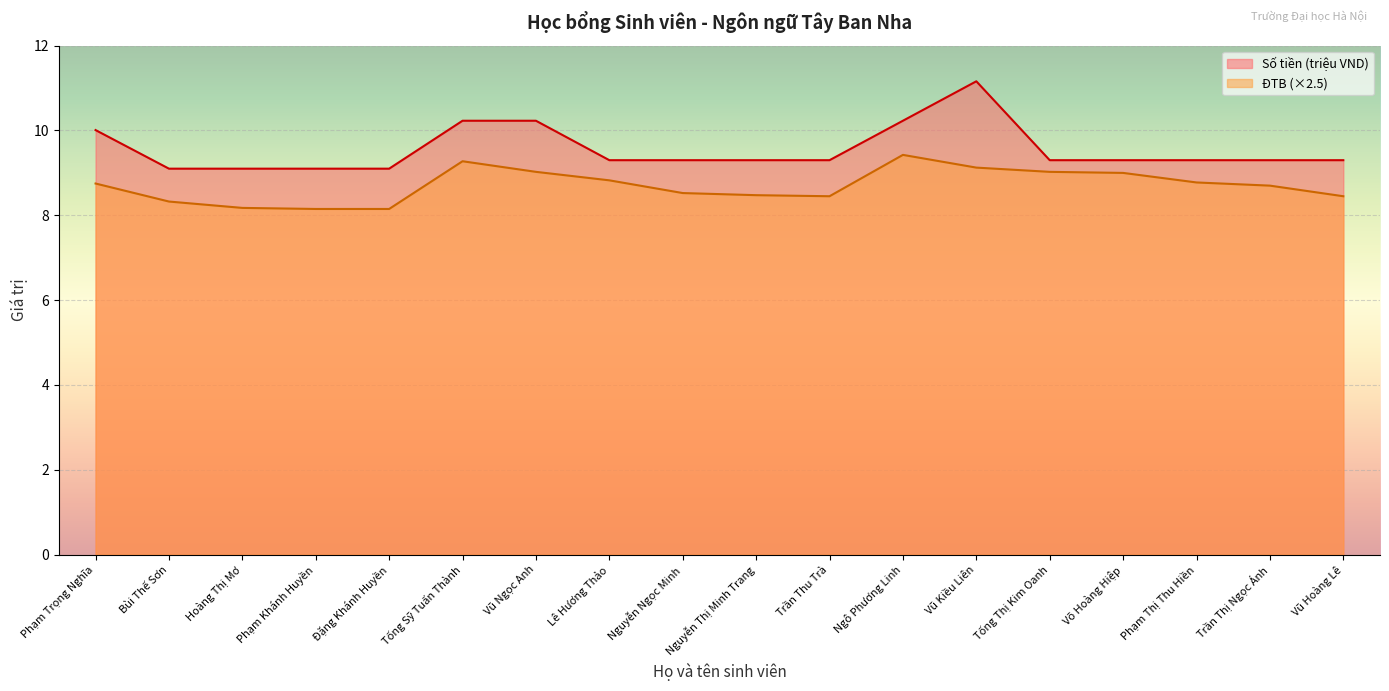

True or false: ĐTB and Số tiền (VND) intersect in this chart.

False